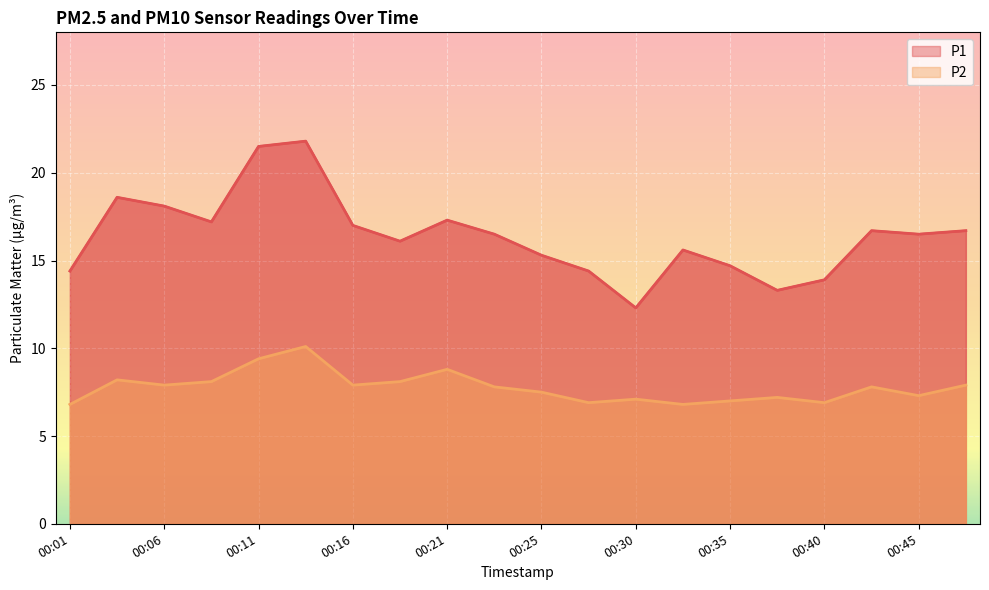

Which series has the largest total across all categories?

P1